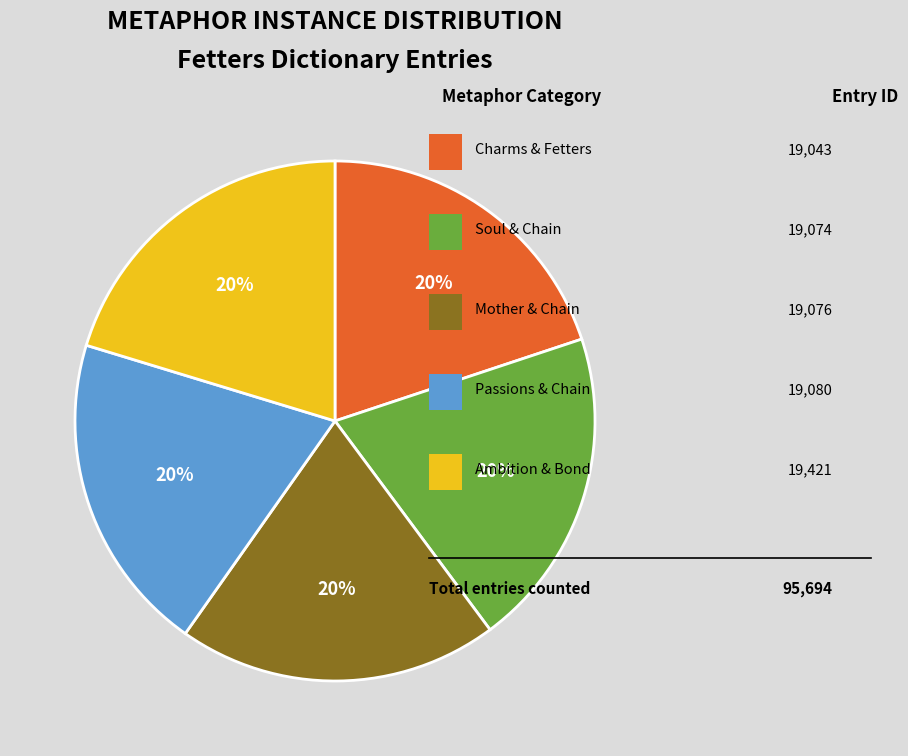

How many slices are in this pie chart?

5